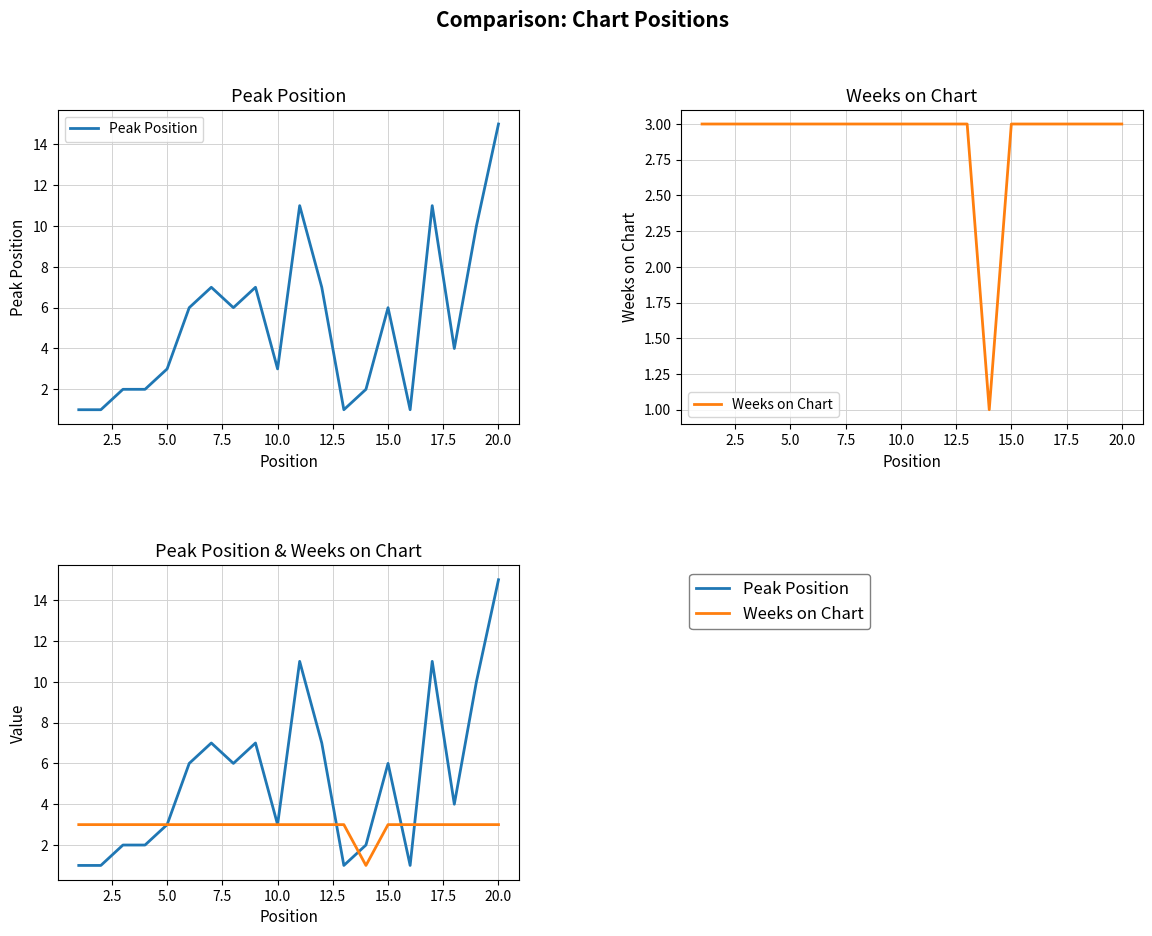

What is the average value of the Peak Position series?

5